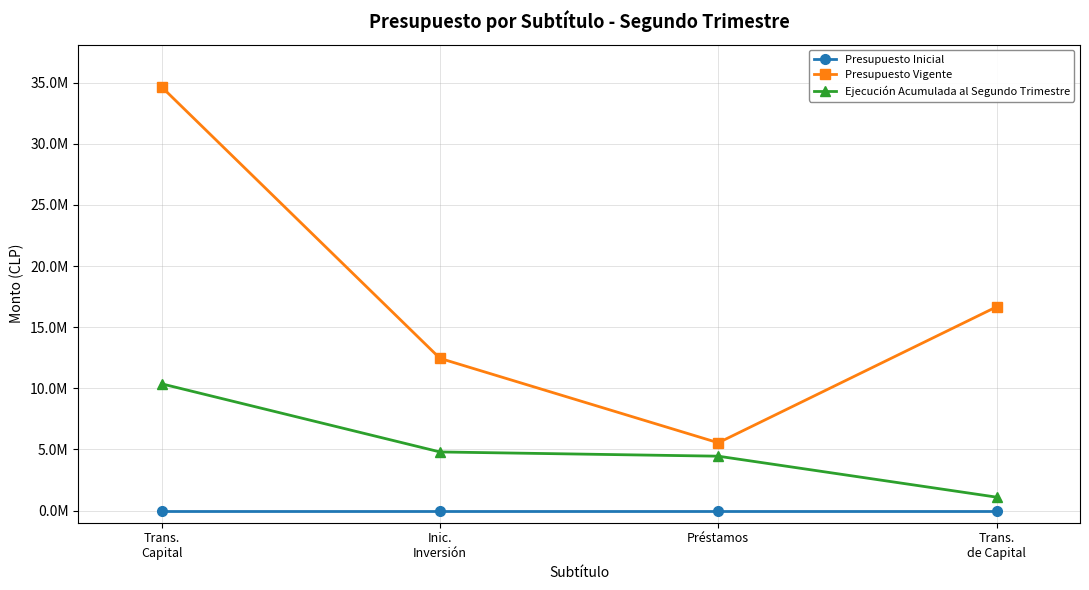

Which category has the lowest value in the Ejecución Acumulada al Segundo Trimestre series?

Trans.
de Capital